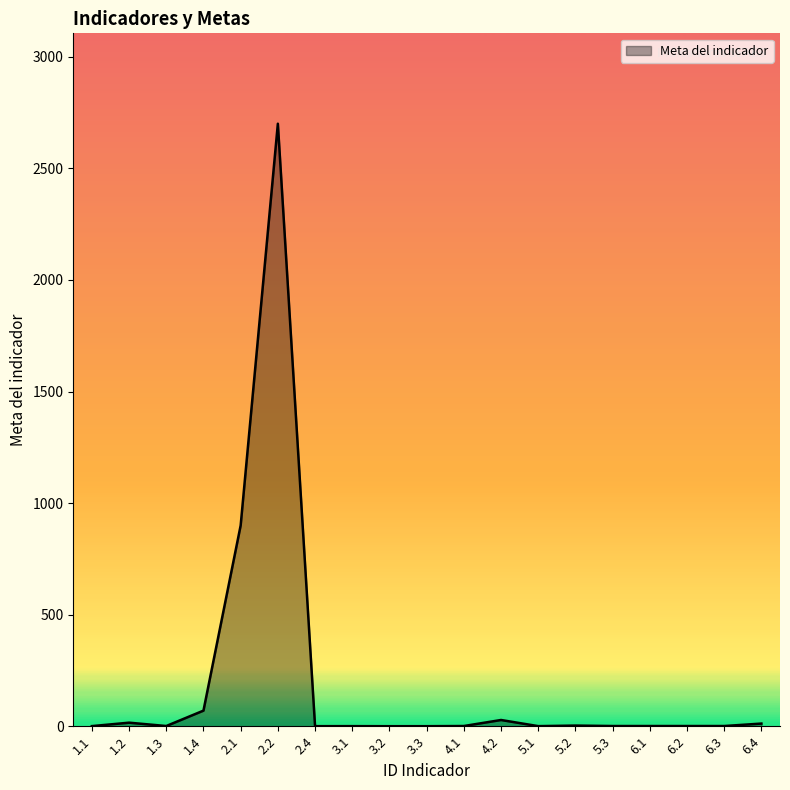

Approximately how many times larger is the value at 1.1 compared to 6.2?

0.6